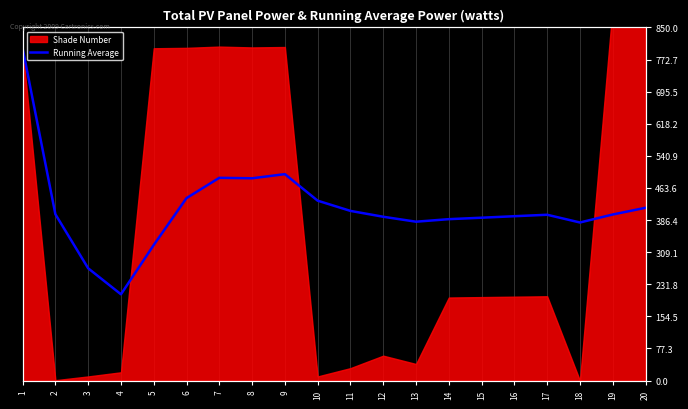

What is the value of the 15th point from the left?

392.1